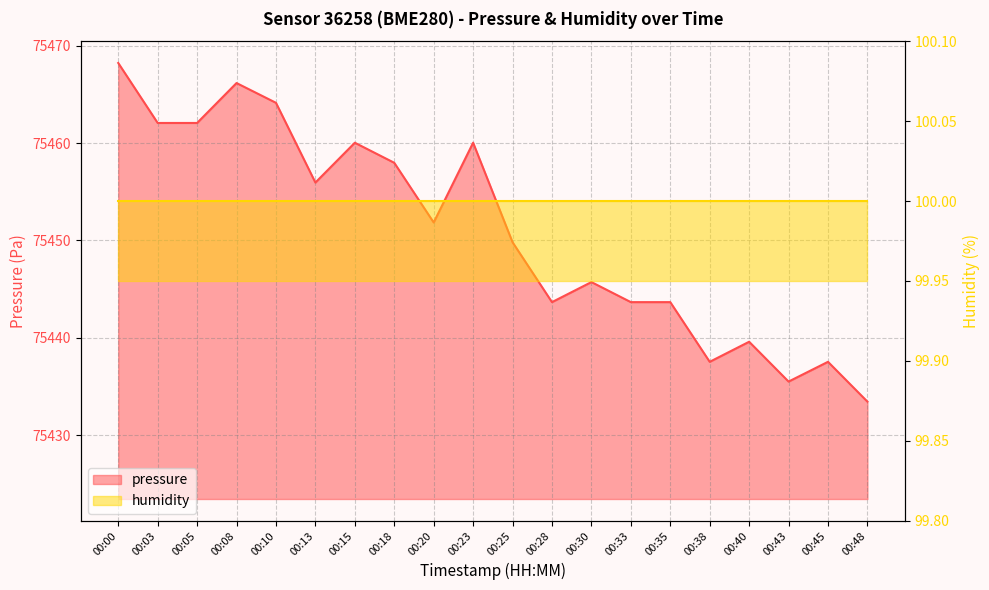

What is the average value?

75450.9